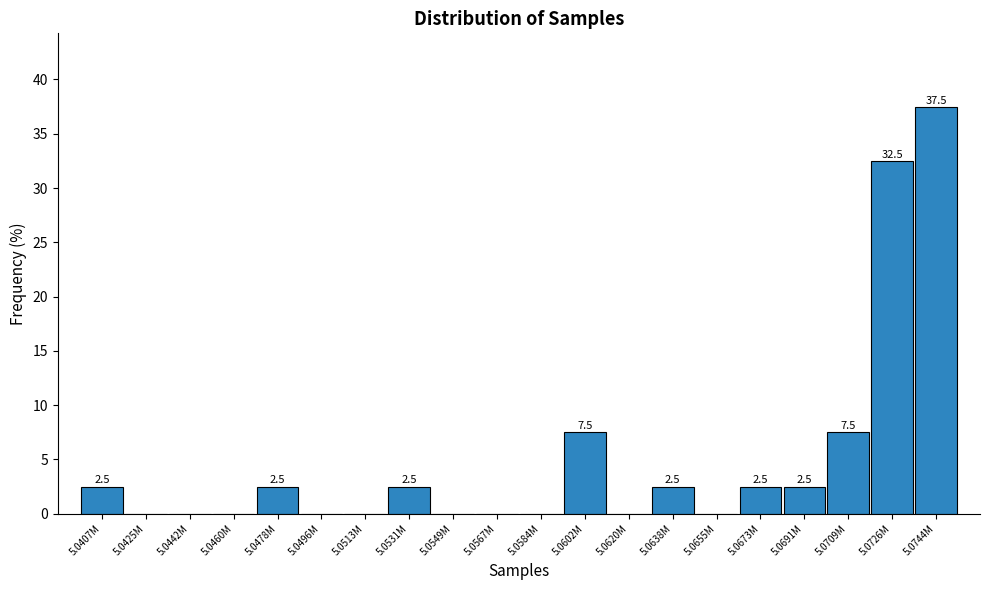

Reading left to right, what are all the values shown in this chart?

5.0407M=2.5	5.0425M=0.0	5.0442M=0.0	5.0460M=0.0	5.0478M=2.5	5.0496M=0.0	5.0513M=0.0	5.0531M=2.5	5.0549M=0.0	5.0567M=0.0	5.0584M=0.0	5.0602M=7.5	5.0620M=0.0	5.0638M=2.5	5.0655M=0.0	5.0673M=2.5	5.0691M=2.5	5.0709M=7.5	5.0726M=32.5	5.0744M=37.5